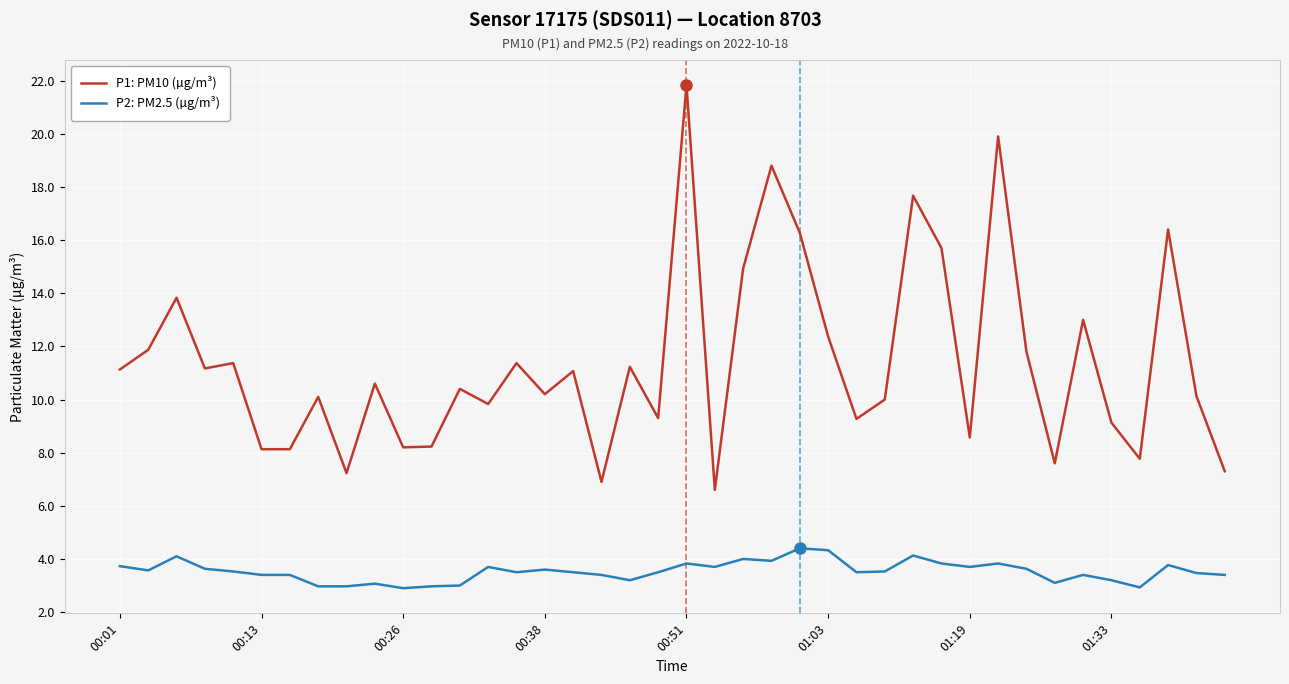

Which series has the largest total across all categories?

P1: PM10 (µg/m³)